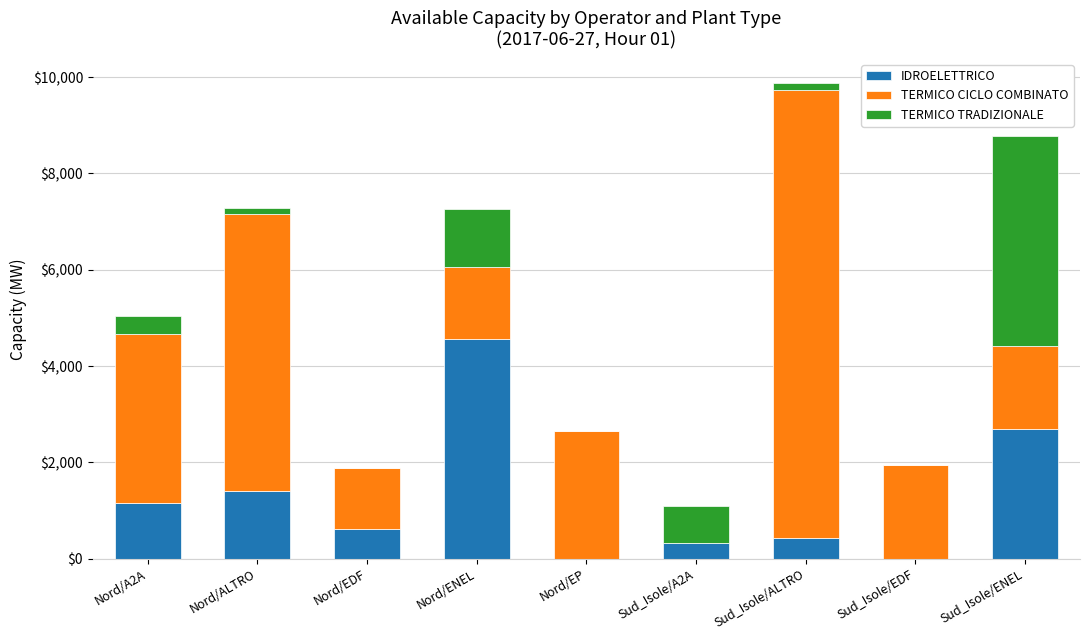

How many categories are shown in the chart?

9